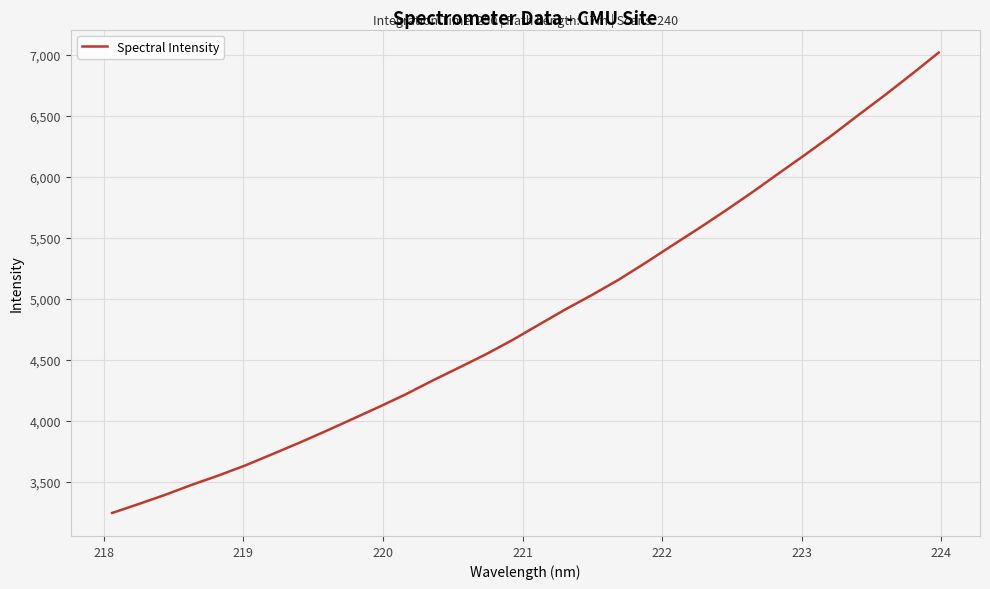

What is the smallest value displayed?

3243.8